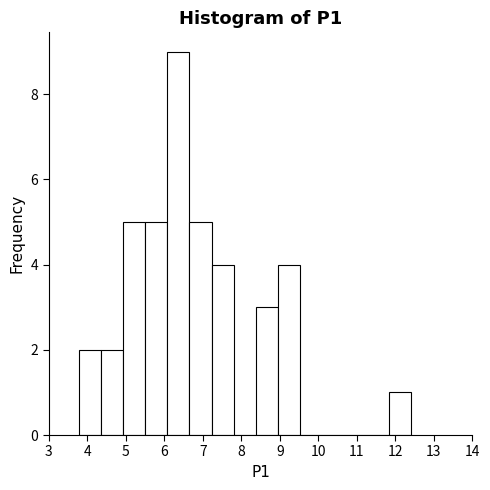

Reading left to right, list every bar in this chart as the range it spans on the x-axis followed by its height. Neither the bar edges nor the heights are printed on the chart, so give them approximately, as read against the axes.

3.8 to 4.4: 2
4.4 to 4.9: 2
4.9 to 5.5: 5
5.5 to 6.1: 5
6.1 to 6.7: 9
6.7 to 7.2: 5
7.2 to 7.8: 4
7.8 to 8.4: 0
8.4 to 9.0: 3
9.0 to 9.5: 4
9.5 to 10.1: 0
10.1 to 10.7: 0
10.7 to 11.3: 0
11.3 to 11.8: 0
11.8 to 12.4: 1